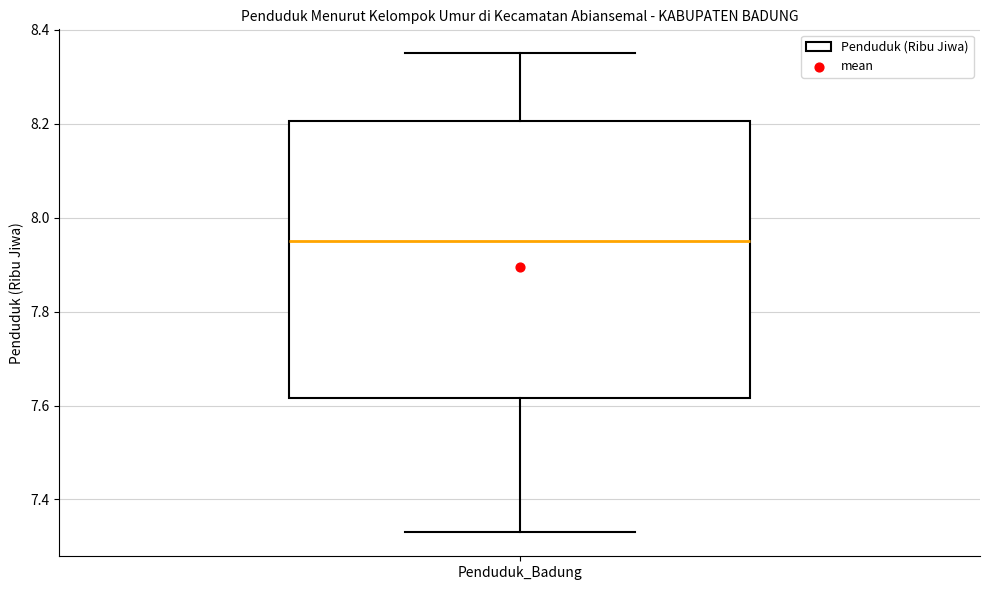

Read this box plot against the y-axis: the position of the median line, the range covered by the box, and the ends of both whiskers. The values are not printed on the chart, so give them approximately, as read against the axis.

median 7.96, box 7.62 to 8.20, whiskers 7.34 to 8.36